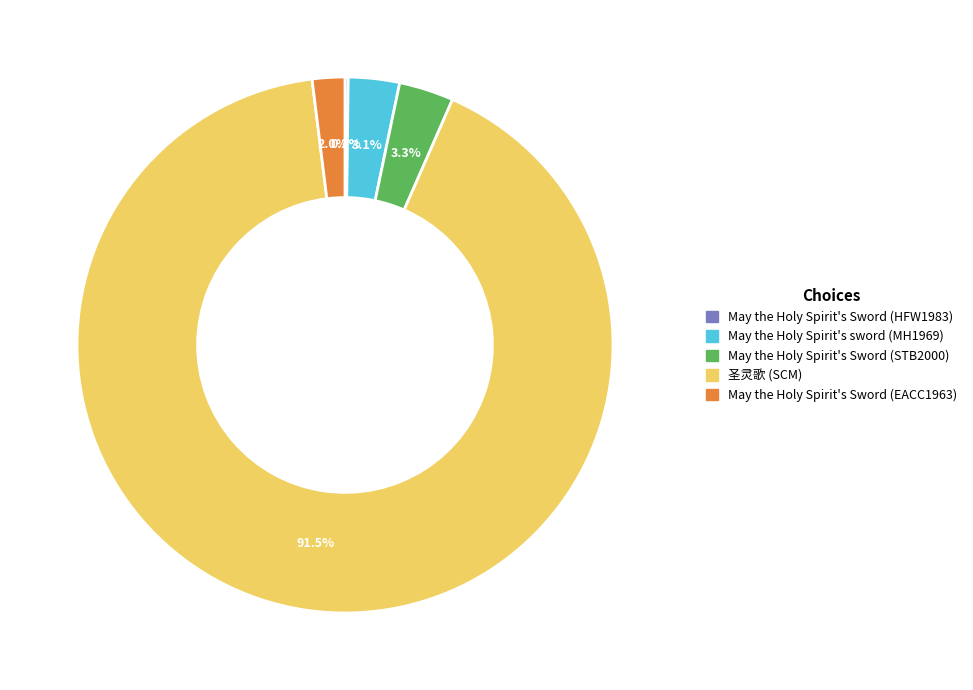

Which has a higher value, May the Holy Spirit's sword (MH1969) or 圣灵歌 (SCM)?

圣灵歌 (SCM)